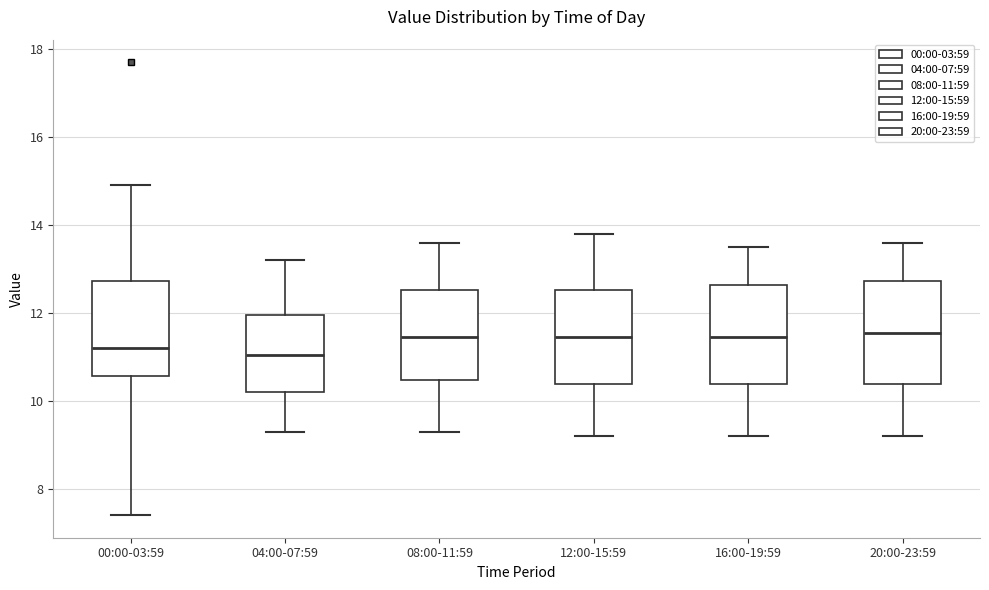

Reading left to right, transcribe this box plot: for each box, give where its median line is, the range the box spans, and where its two whiskers end, as read against the y-axis. The values are not printed on the chart, so give them approximately, as read against the axis.

00:00-03:59: median 11.2, box 10.6 to 12.8, whiskers 7.4 to 15.0
04:00-07:59: median 11.0, box 10.2 to 12.0, whiskers 9.4 to 13.2
08:00-11:59: median 11.4, box 10.4 to 12.6, whiskers 9.4 to 13.6
12:00-15:59: median 11.4, box 10.4 to 12.6, whiskers 9.2 to 13.8
16:00-19:59: median 11.4, box 10.4 to 12.6, whiskers 9.2 to 13.6
20:00-23:59: median 11.6, box 10.4 to 12.8, whiskers 9.2 to 13.6